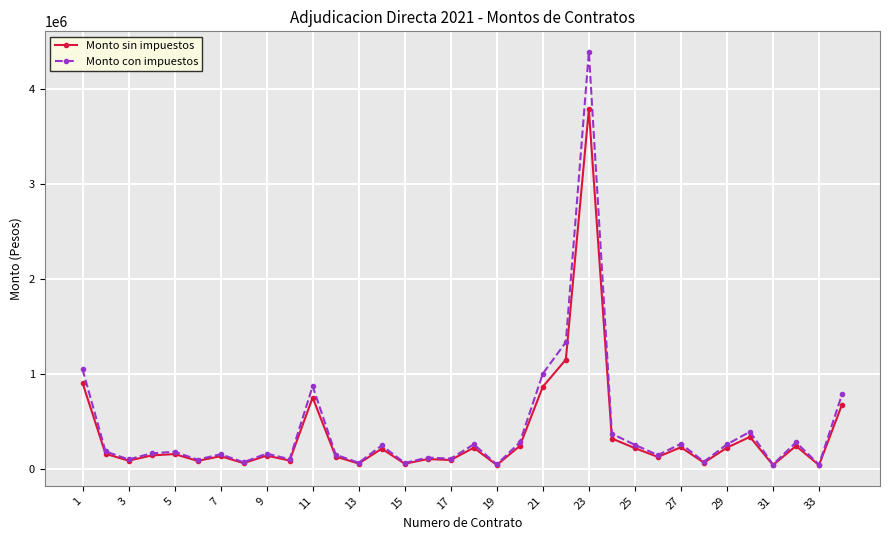

What is the greatest value displayed?

4389550.0